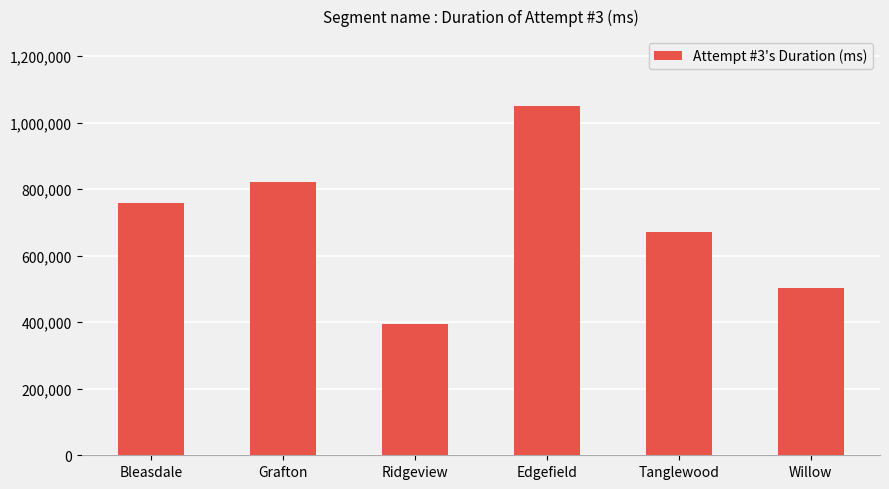

What is the greatest value displayed?

1049709